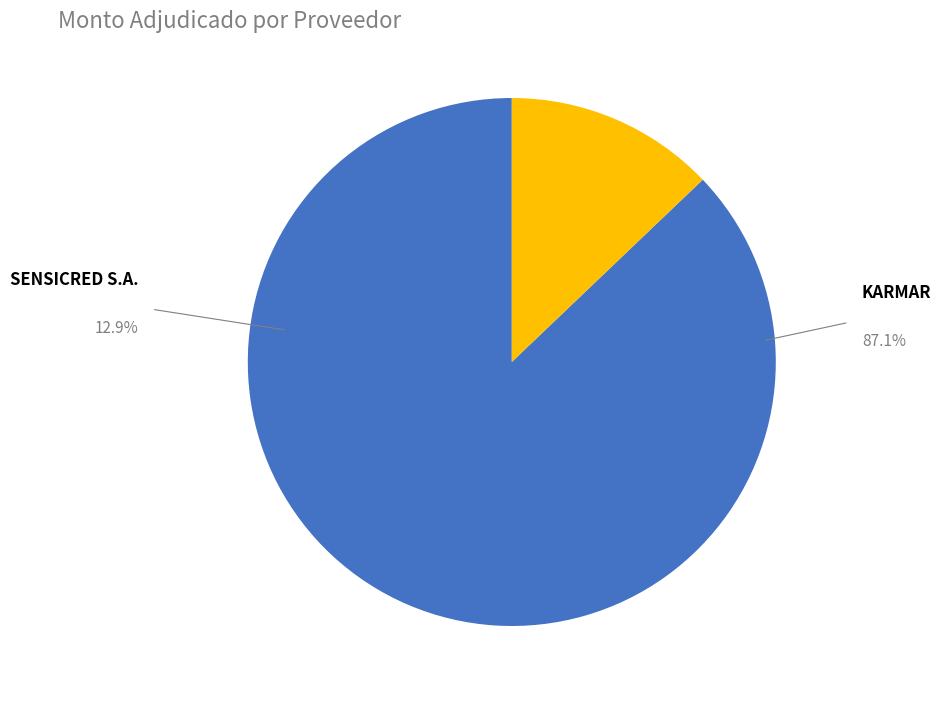

Is there a majority slice in this chart?

Yes